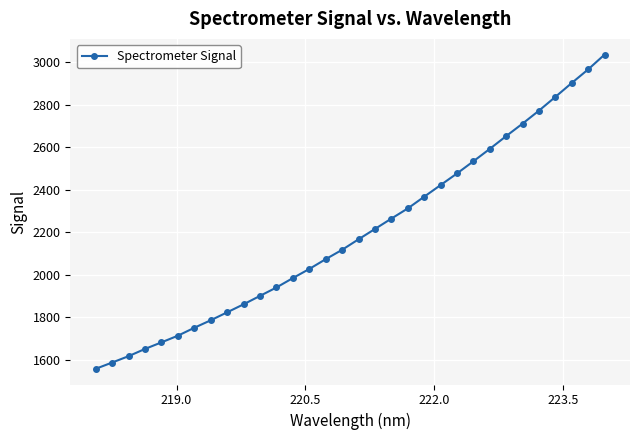

How many series are shown in this chart?

1